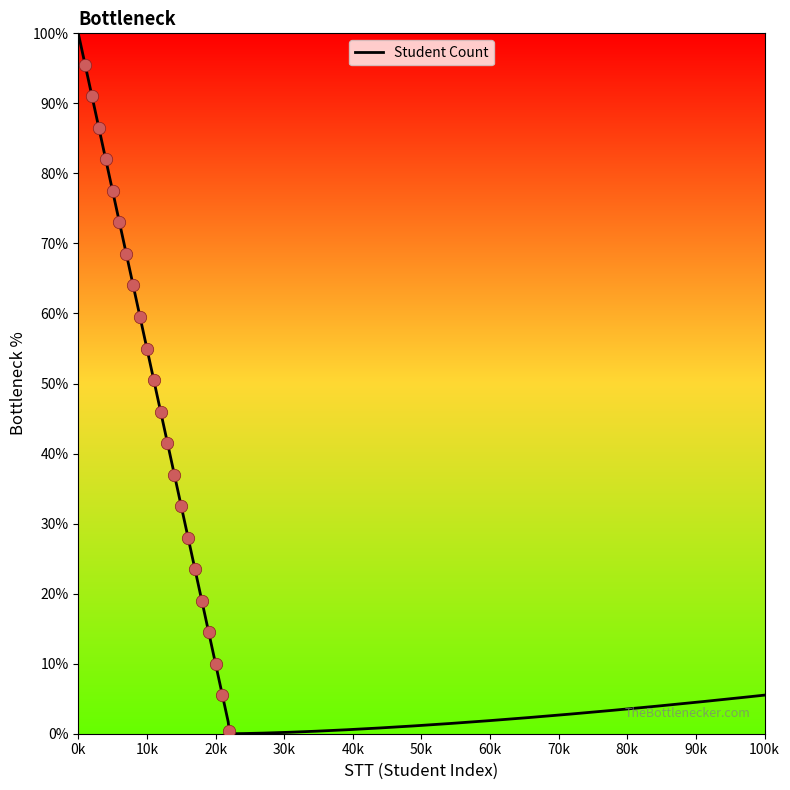

Approximately how many times larger is the value at 4 compared to 6?

1.1